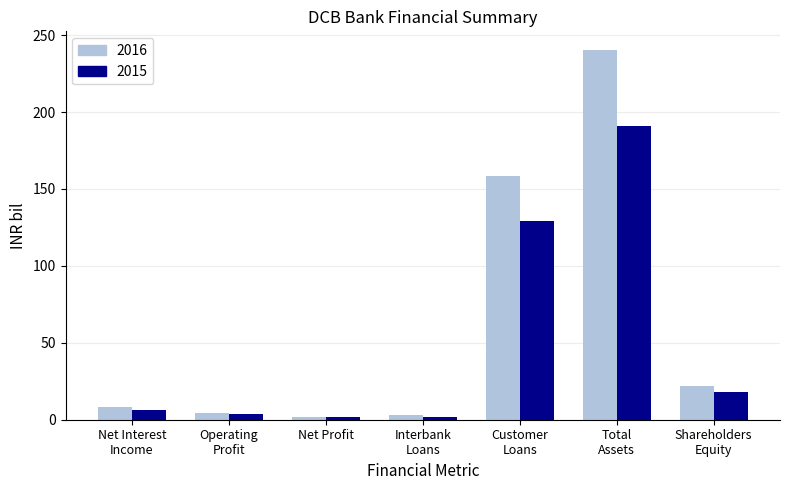

Are the bars grouped side by side (vs. stacked)?

Yes